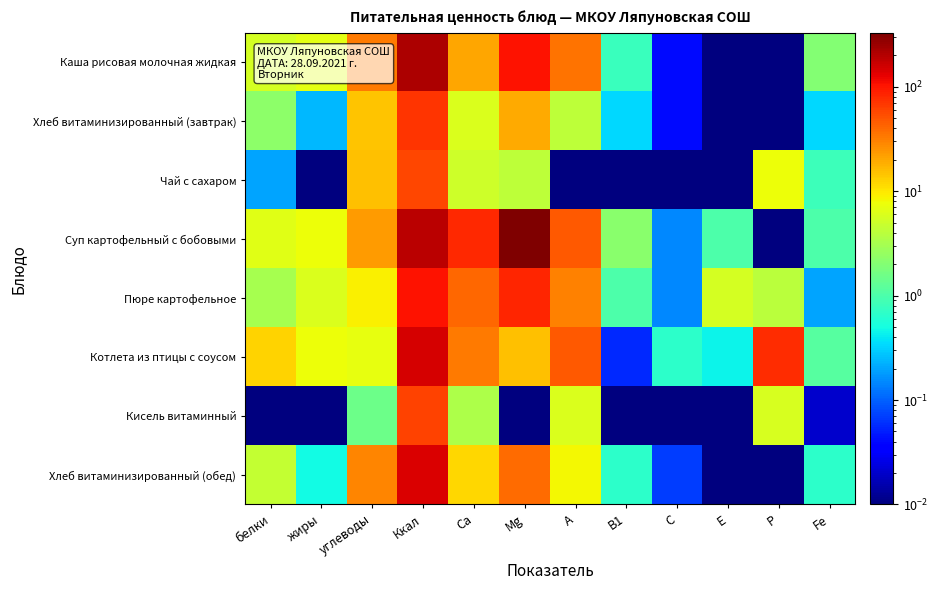

Which category has the highest value across all series?

Mg